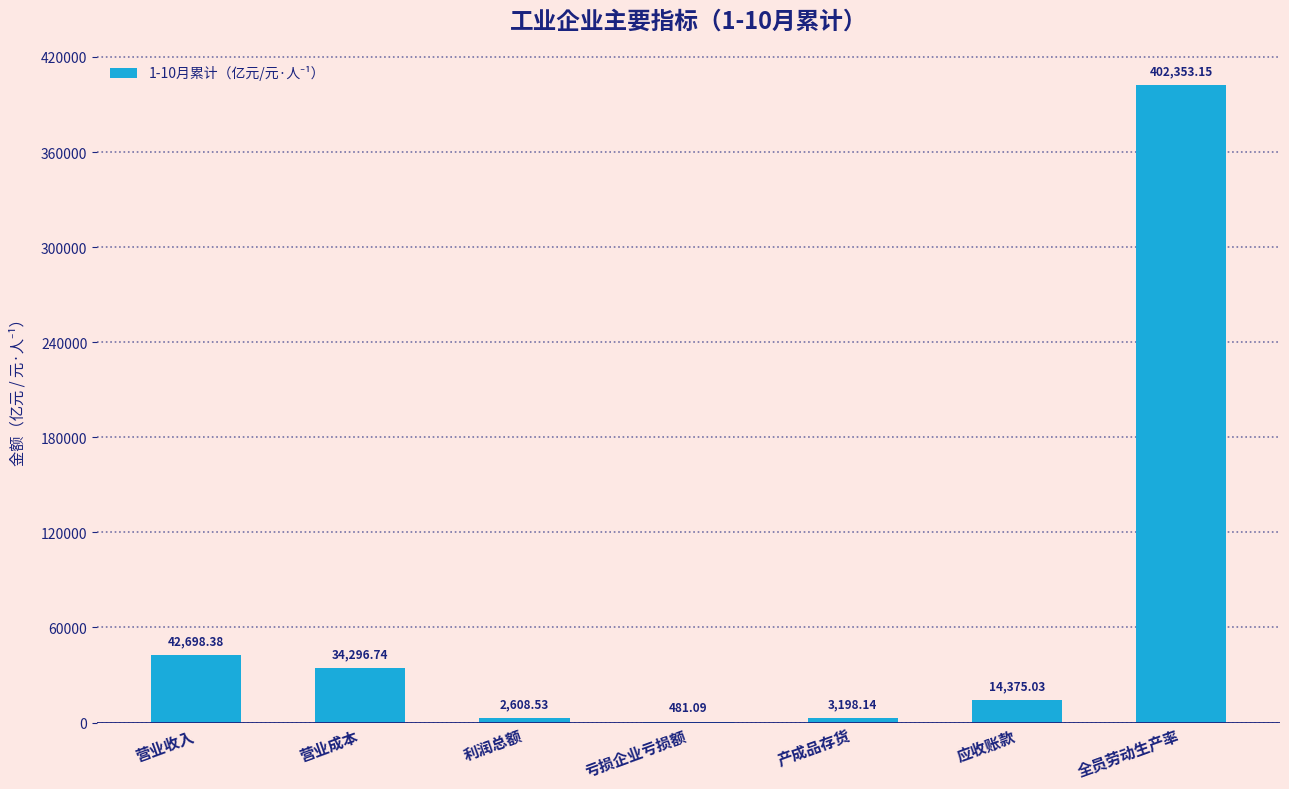

At which category does the chart reach its peak across all series?

全员劳动生产率